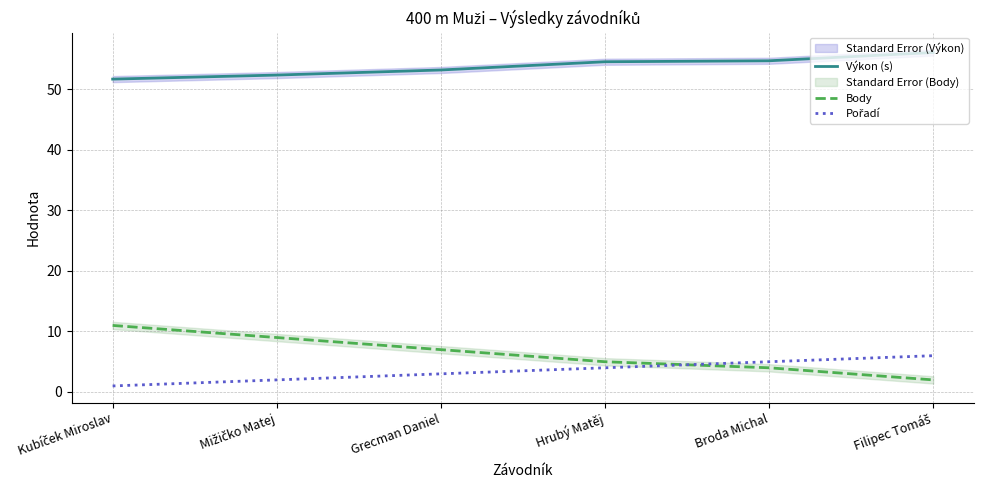

What value does the Výkon (s) series have at Hrubý Matěj?

54.6